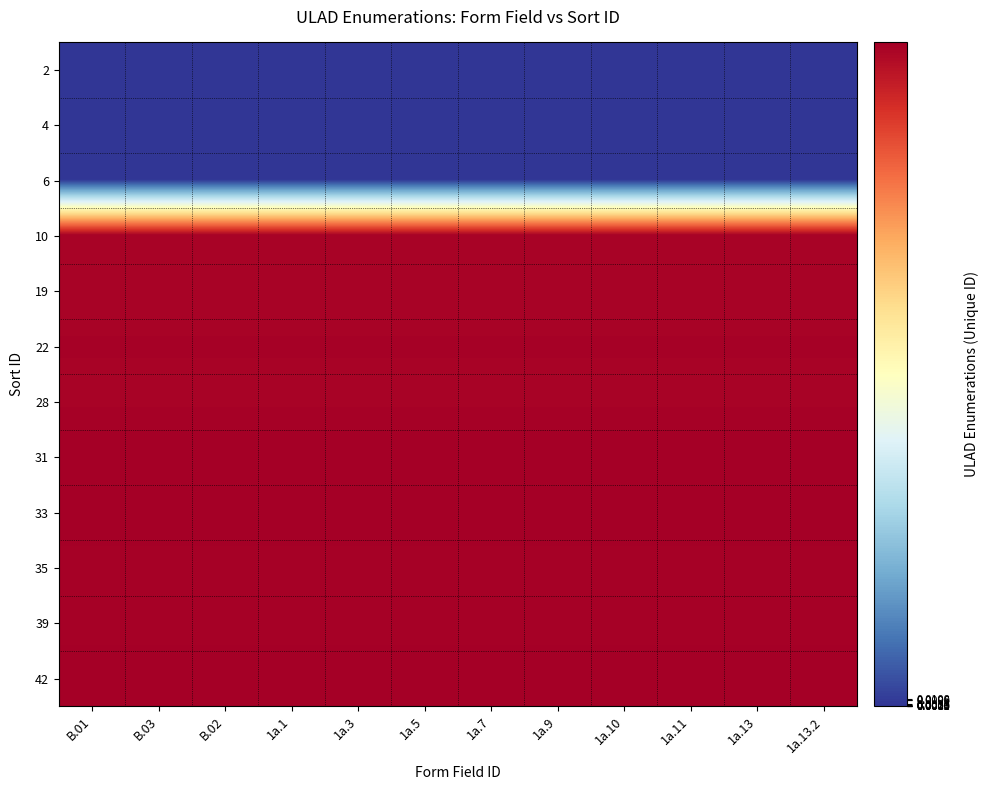

Reading left to right, list all the values displayed in this chart.

2: B.01=0.0	B.03=0.0	B.02=0.0	1a.1=0.0	1a.3=0.0	1a.5=0.0	1a.7=0.0	1a.9=0.0	1a.10=0.0	1a.11=0.0	1a.13=0.0	1a.13.2=0.0
4: B.01=0.0	B.03=0.0	B.02=0.0	1a.1=0.0	1a.3=0.0	1a.5=0.0	1a.7=0.0	1a.9=0.0	1a.10=0.0	1a.11=0.0	1a.13=0.0	1a.13.2=0.0
6: B.01=0.0	B.03=0.0	B.02=0.0	1a.1=0.0	1a.3=0.0	1a.5=0.0	1a.7=0.0	1a.9=0.0	1a.10=0.0	1a.11=0.0	1a.13=0.0	1a.13.2=0.0
10: B.01=1.0	B.03=1.0	B.02=1.0	1a.1=1.0	1a.3=1.0	1a.5=1.0	1a.7=1.0	1a.9=1.0	1a.10=1.0	1a.11=1.0	1a.13=1.0	1a.13.2=1.0
19: B.01=1.0	B.03=1.0	B.02=1.0	1a.1=1.0	1a.3=1.0	1a.5=1.0	1a.7=1.0	1a.9=1.0	1a.10=1.0	1a.11=1.0	1a.13=1.0	1a.13.2=1.0
22: B.01=1.0	B.03=1.0	B.02=1.0	1a.1=1.0	1a.3=1.0	1a.5=1.0	1a.7=1.0	1a.9=1.0	1a.10=1.0	1a.11=1.0	1a.13=1.0	1a.13.2=1.0
28: B.01=1.0	B.03=1.0	B.02=1.0	1a.1=1.0	1a.3=1.0	1a.5=1.0	1a.7=1.0	1a.9=1.0	1a.10=1.0	1a.11=1.0	1a.13=1.0	1a.13.2=1.0
31: B.01=1.0	B.03=1.0	B.02=1.0	1a.1=1.0	1a.3=1.0	1a.5=1.0	1a.7=1.0	1a.9=1.0	1a.10=1.0	1a.11=1.0	1a.13=1.0	1a.13.2=1.0
33: B.01=1.0	B.03=1.0	B.02=1.0	1a.1=1.0	1a.3=1.0	1a.5=1.0	1a.7=1.0	1a.9=1.0	1a.10=1.0	1a.11=1.0	1a.13=1.0	1a.13.2=1.0
35: B.01=1.0	B.03=1.0	B.02=1.0	1a.1=1.0	1a.3=1.0	1a.5=1.0	1a.7=1.0	1a.9=1.0	1a.10=1.0	1a.11=1.0	1a.13=1.0	1a.13.2=1.0
39: B.01=1.0	B.03=1.0	B.02=1.0	1a.1=1.0	1a.3=1.0	1a.5=1.0	1a.7=1.0	1a.9=1.0	1a.10=1.0	1a.11=1.0	1a.13=1.0	1a.13.2=1.0
42: B.01=1.0	B.03=1.0	B.02=1.0	1a.1=1.0	1a.3=1.0	1a.5=1.0	1a.7=1.0	1a.9=1.0	1a.10=1.0	1a.11=1.0	1a.13=1.0	1a.13.2=1.0